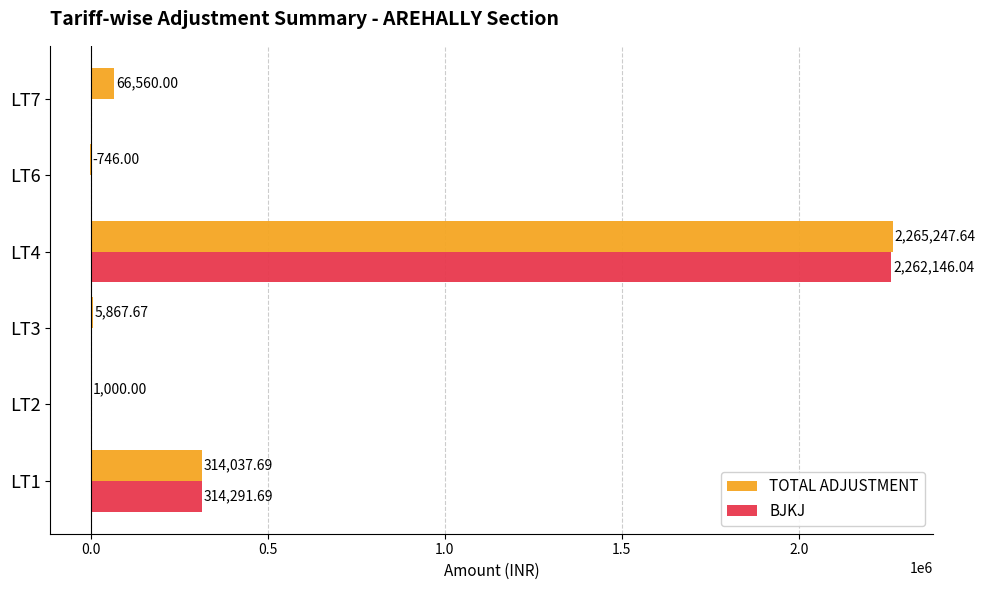

What is the maximum value for BJKJ?

2262146.0